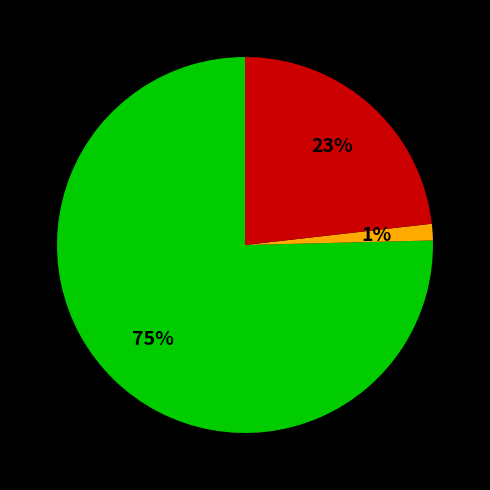

Is there a majority slice in this chart?

Yes